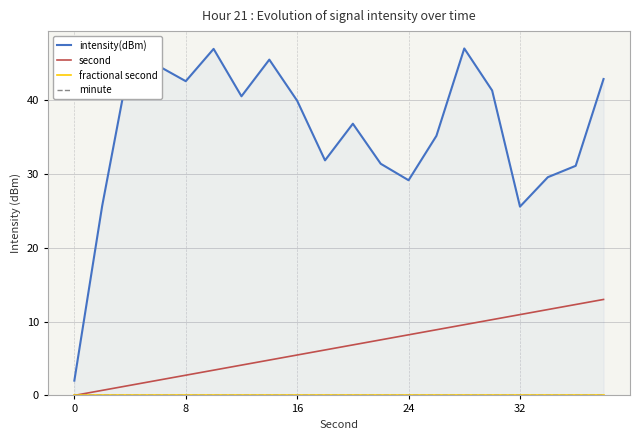

How many data points in second are above 6?

11